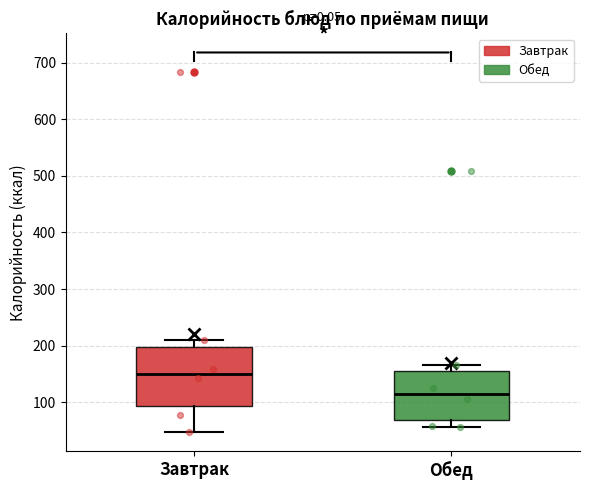

Which box has the highest median line?

Завтрак